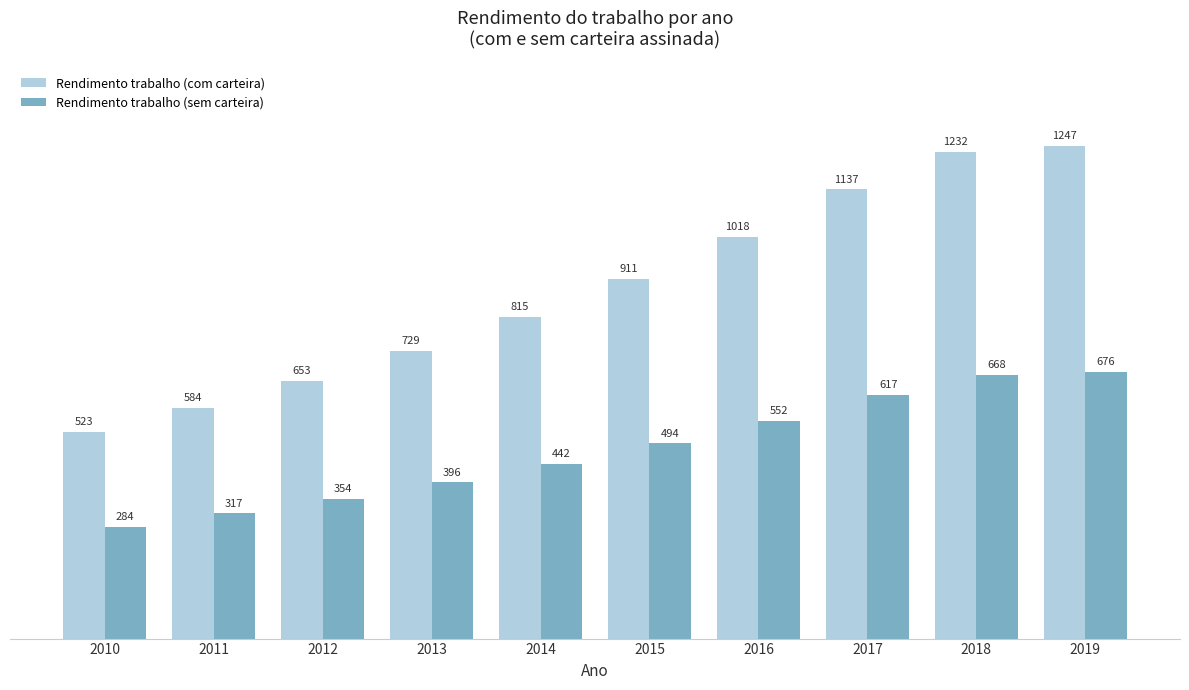

What is the value of the Rendimento trabalho (com carteira) bar at the 5th from the left?

815.0